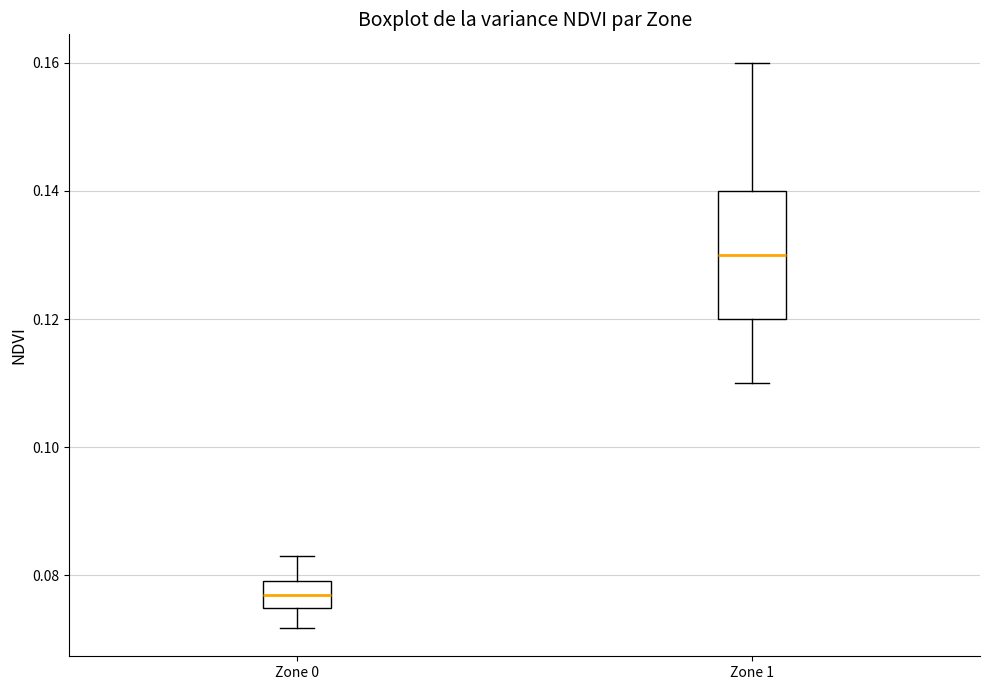

Where does the upper whisker of the box for Zone 1 end on the y-axis? The values are not printed on the chart, so give them approximately, as read against the axis.

0.160